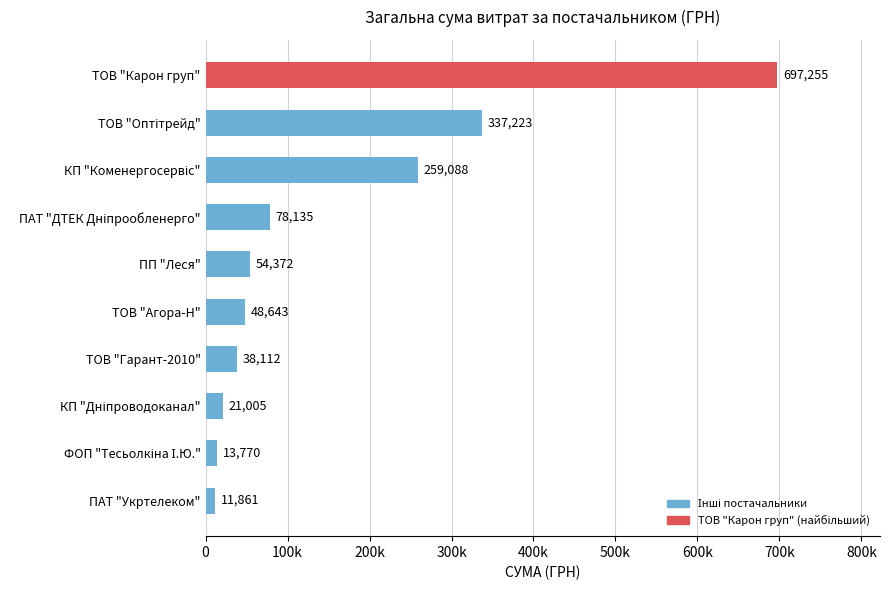

Are the bars horizontal?

Yes